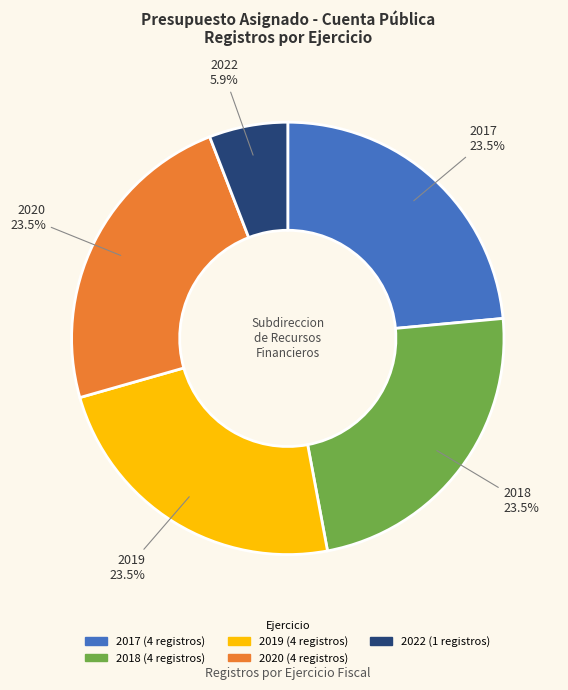

Combined, what portion of the pie is 2017 and 2022?

29.4%